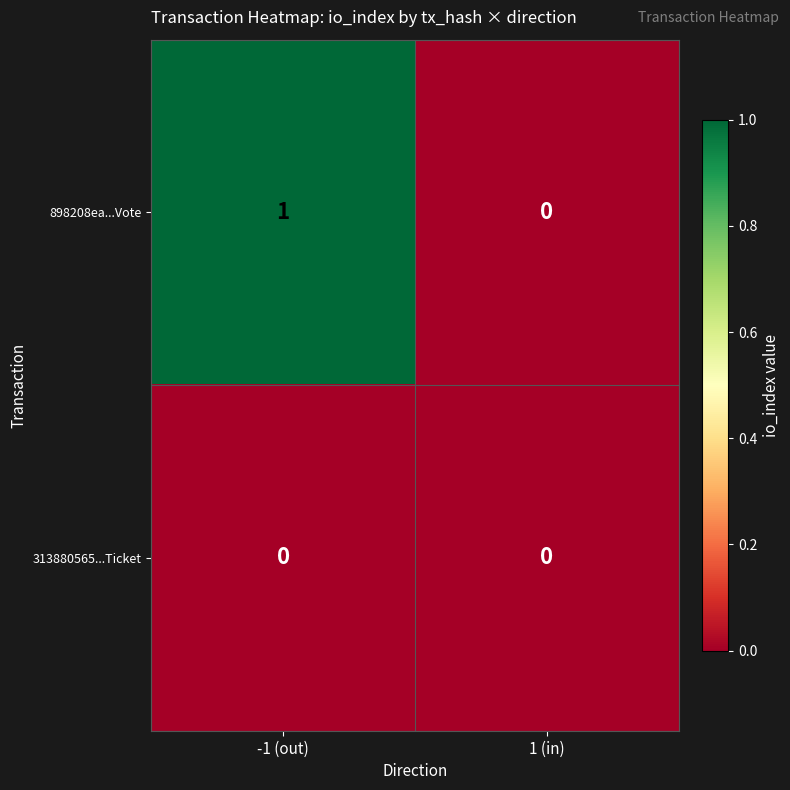

Which series has the widest spread of values?

898208ea...Vote